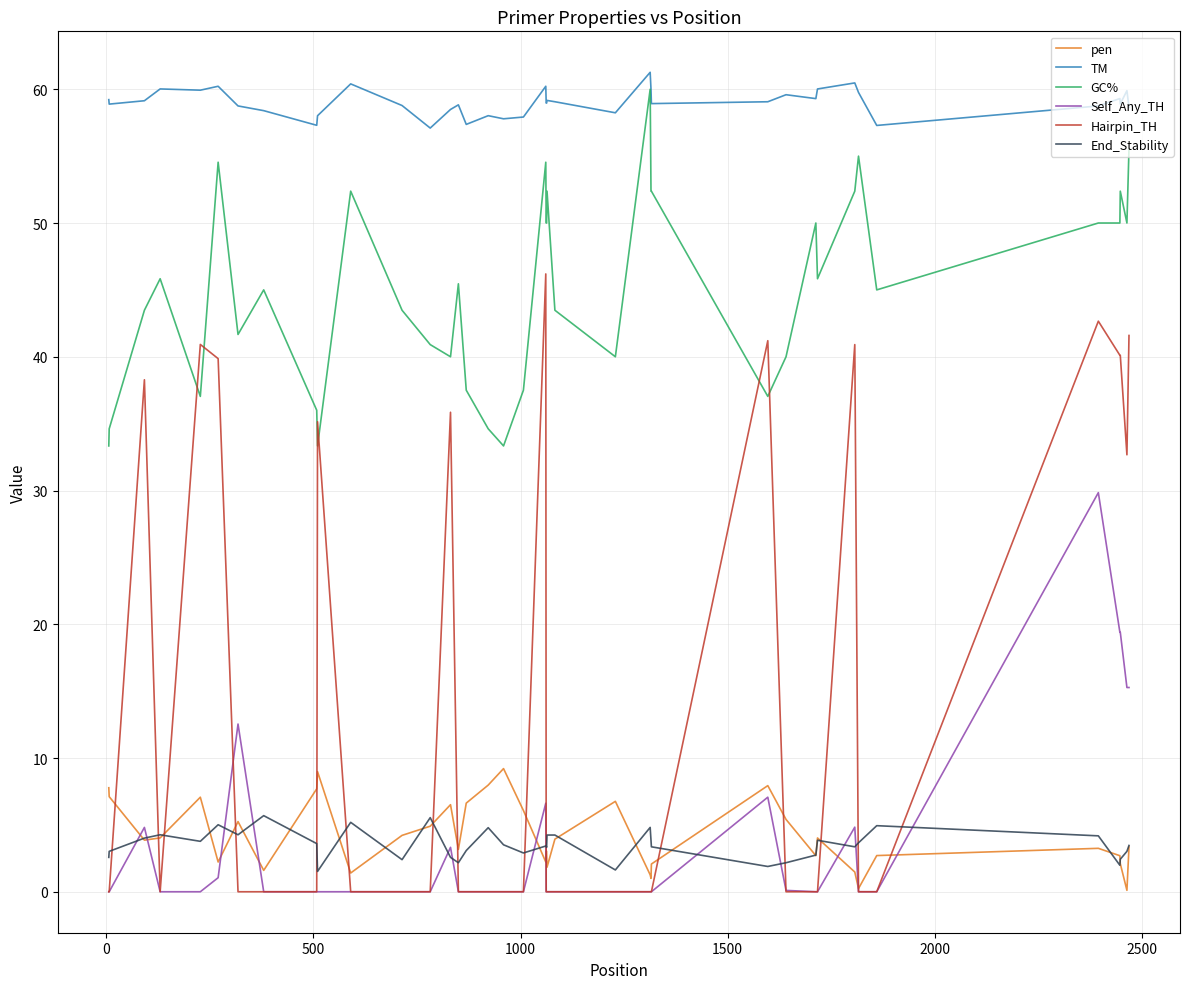

True or false: End_Stability and GC% cross at least once.

False